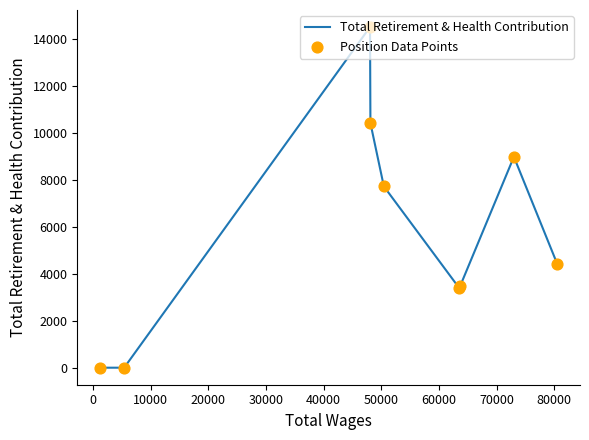

At how many categories does at least one series exceed 6869?

4